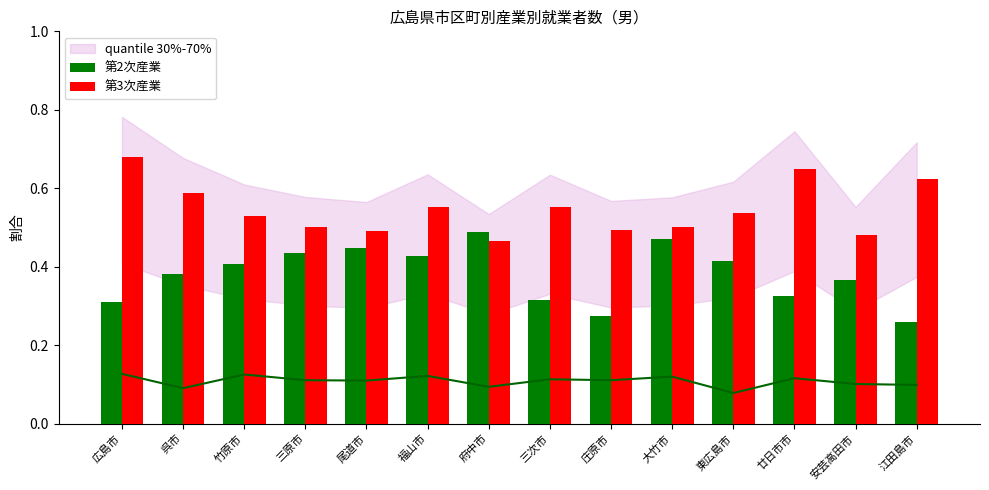

Reading right to left, transcribe all the data shown in this chart.

第2次産業: 江田島市=0.3	安芸高田市=0.4	廿日市市=0.3	東広島市=0.4	大竹市=0.5	庄原市=0.3	三次市=0.3	府中市=0.5	福山市=0.4	尾道市=0.4	三原市=0.4	竹原市=0.4	呉市=0.4	広島市=0.3
第3次産業: 江田島市=0.6	安芸高田市=0.5	廿日市市=0.6	東広島市=0.5	大竹市=0.5	庄原市=0.5	三次市=0.6	府中市=0.5	福山市=0.6	尾道市=0.5	三原市=0.5	竹原市=0.5	呉市=0.6	広島市=0.7